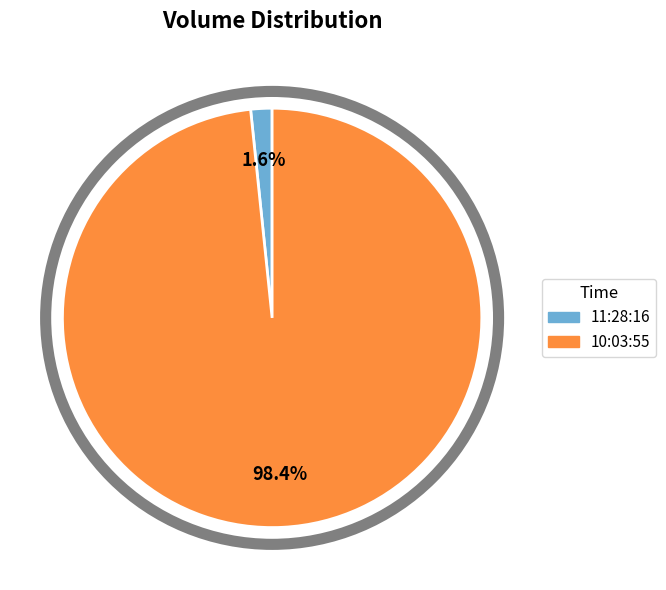

What is the total percentage of 10:03:55 and 11:28:16?

100.0%